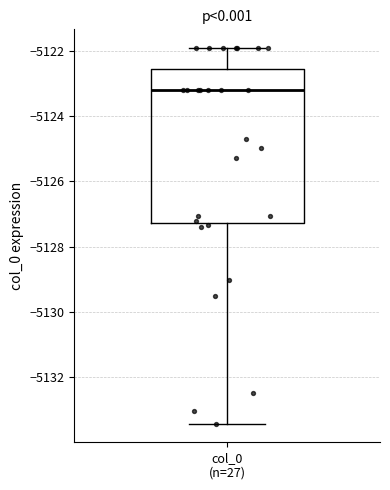

Read this box plot against the y-axis: the position of the median line, the range covered by the box, and the ends of both whiskers. The values are not printed on the chart, so give them approximately, as read against the axis.

median -5123.2, box -5127.2 to -5122.6, whiskers -5133.4 to -5122.0